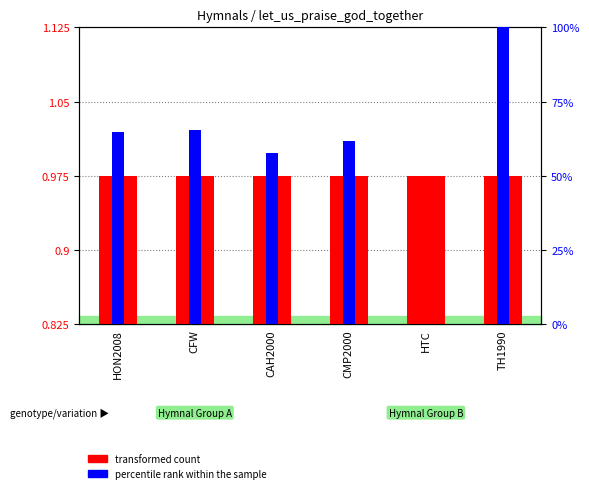

The value of percentile rank within the sample at HON2008 is 113.3. True or false?

False